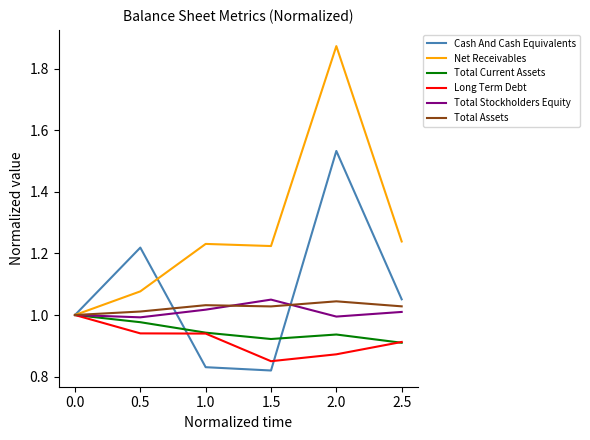

What is the difference between the highest and lowest values at 1.5?

0.4